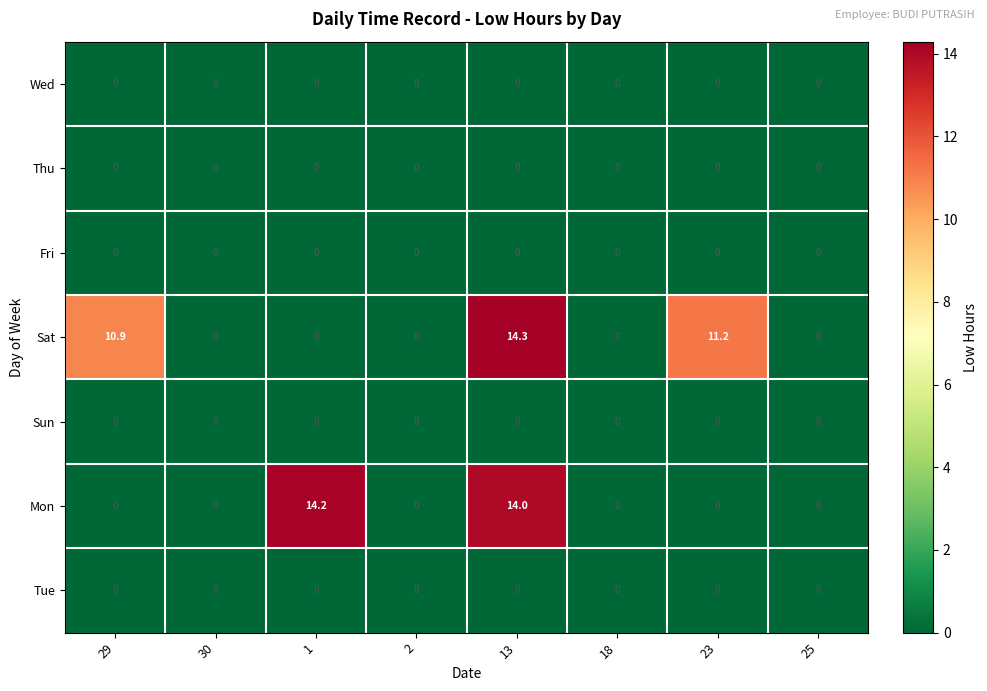

The Sun series shows 0.0 at 30. True or false?

True